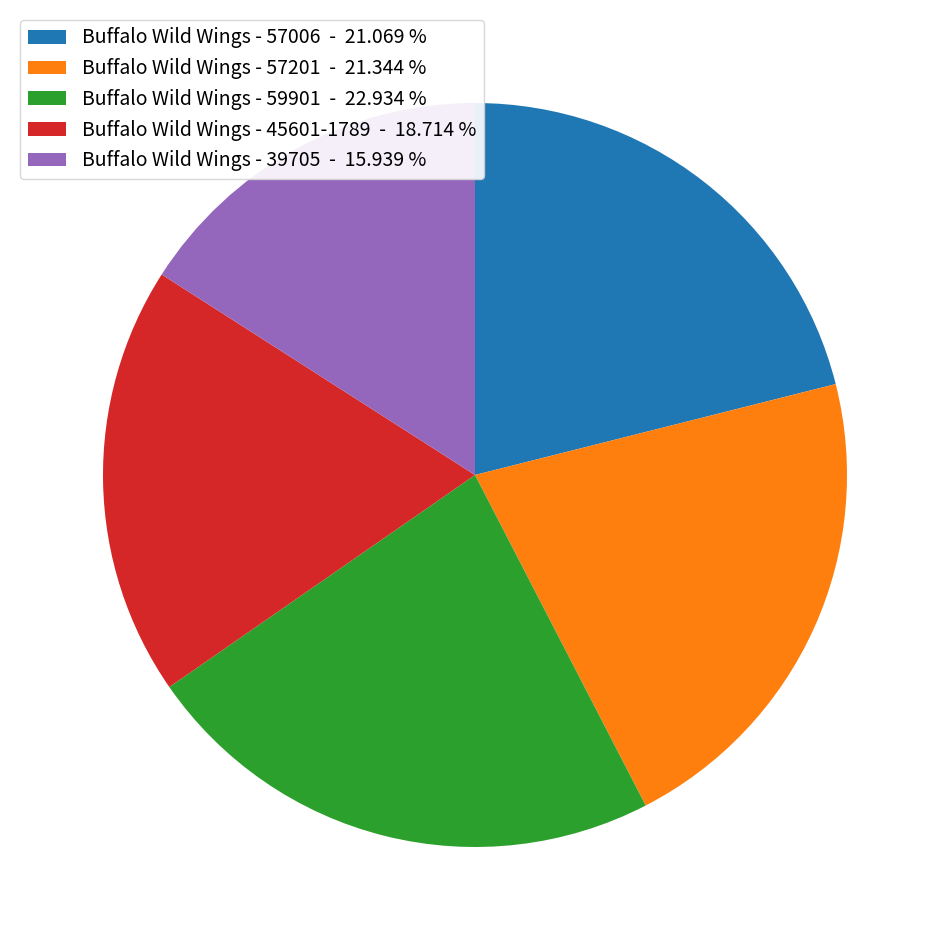

Count the number of slices in the pie.

5